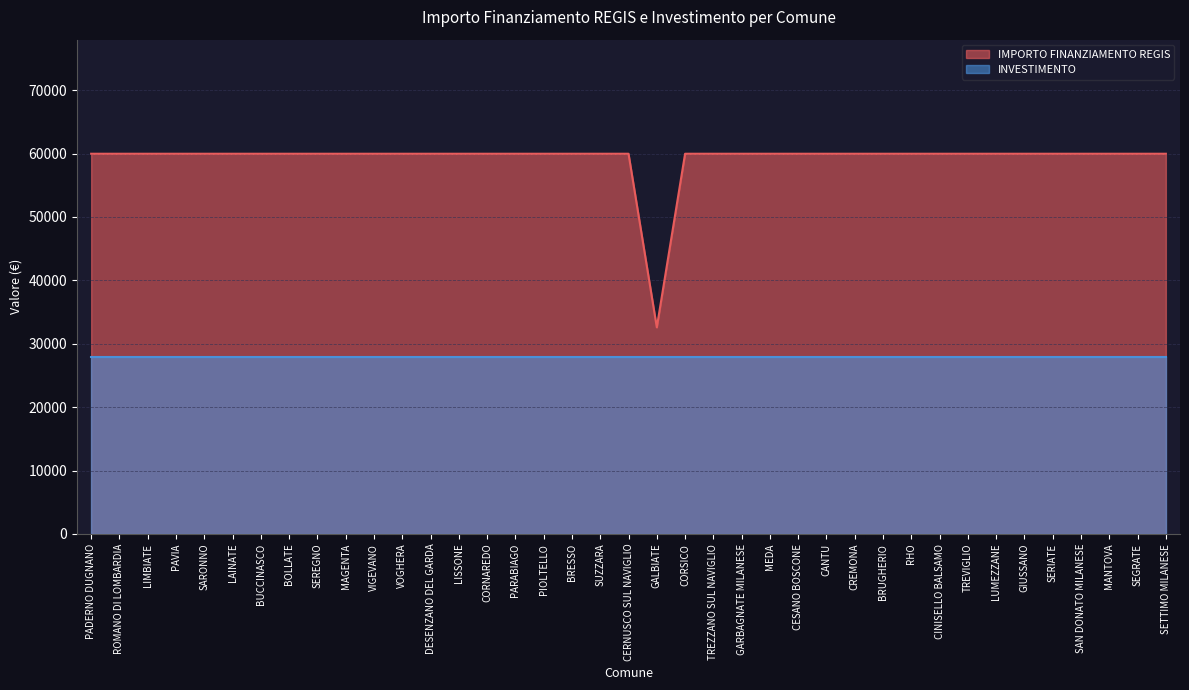

Reading left to right, what are all the values shown in this chart?

59966	59966	59966	59966	59966	59966	59966	59966	59966	59966	59966	59966	59966	59966	59966	59966	59966	59966	59966	59966	32589	59966	59966	59966	59966	59966	59966	59966	59966	59966	59966	59966	59966	59966	59966	59966	59966	59966	59966